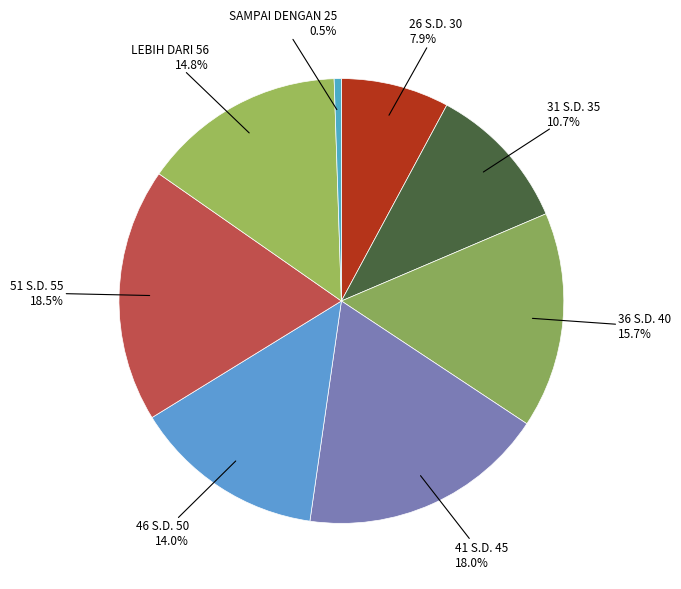

How many segments does this pie chart have?

8